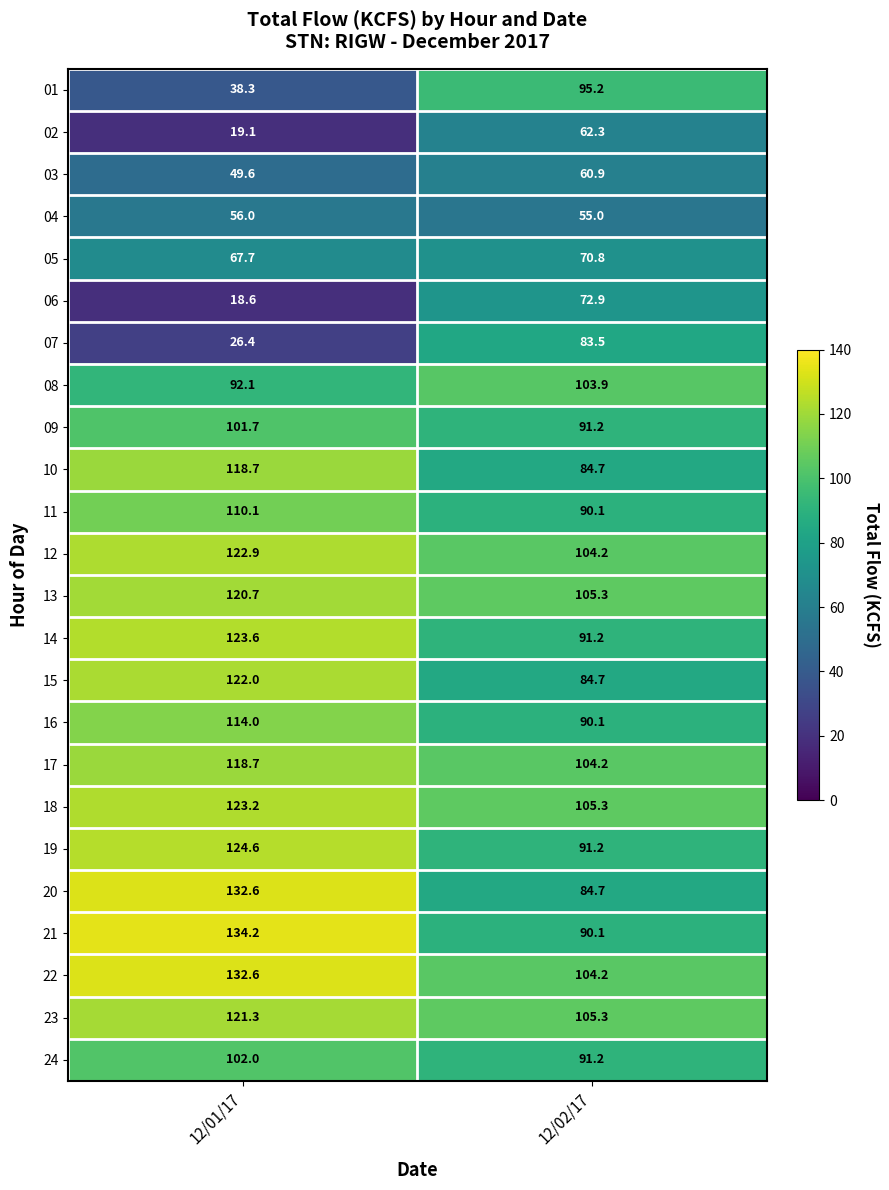

What is the sum of all 24 values?

193.2